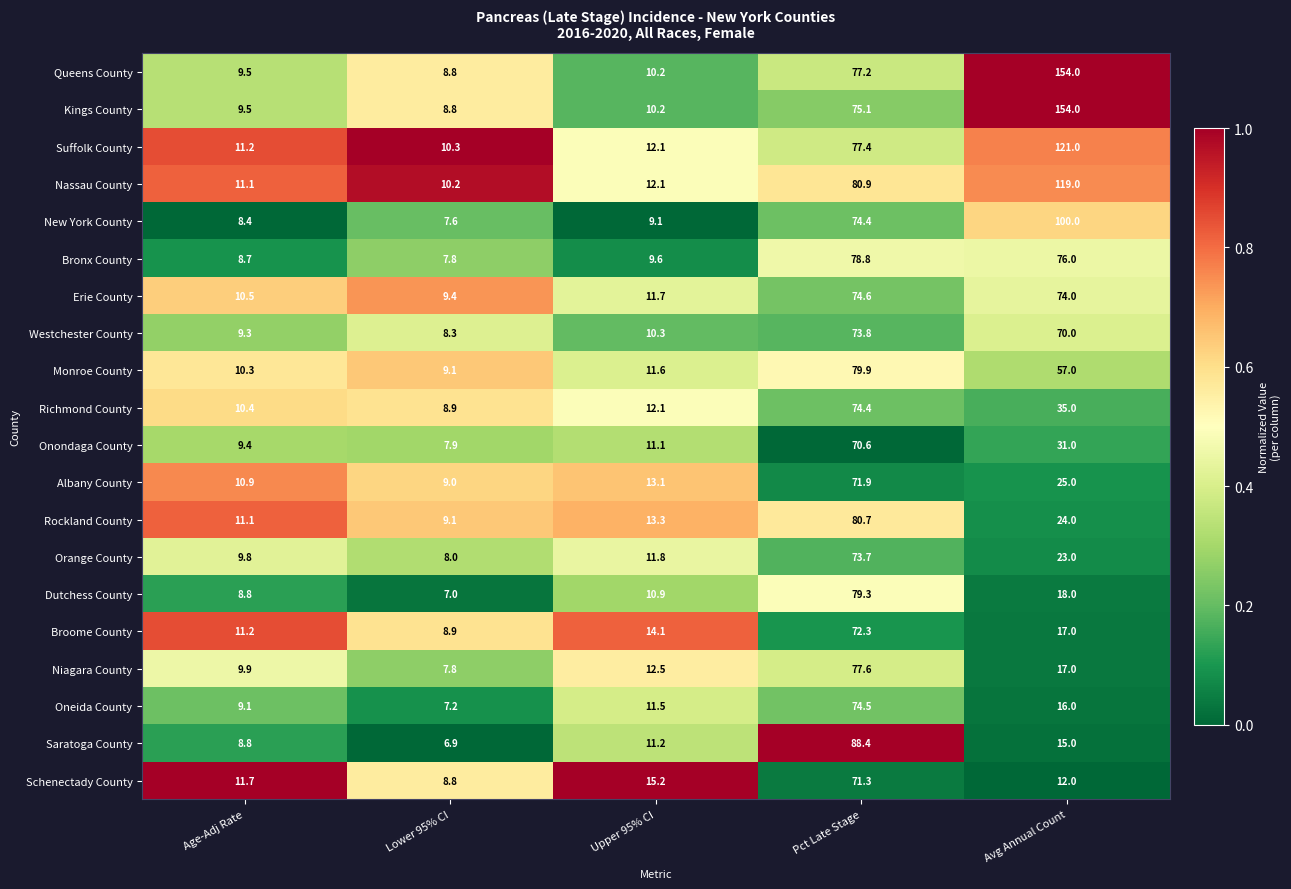

What is the sum of the Richmond County values at Age-Adj Rate and Pct Late Stage?

84.8